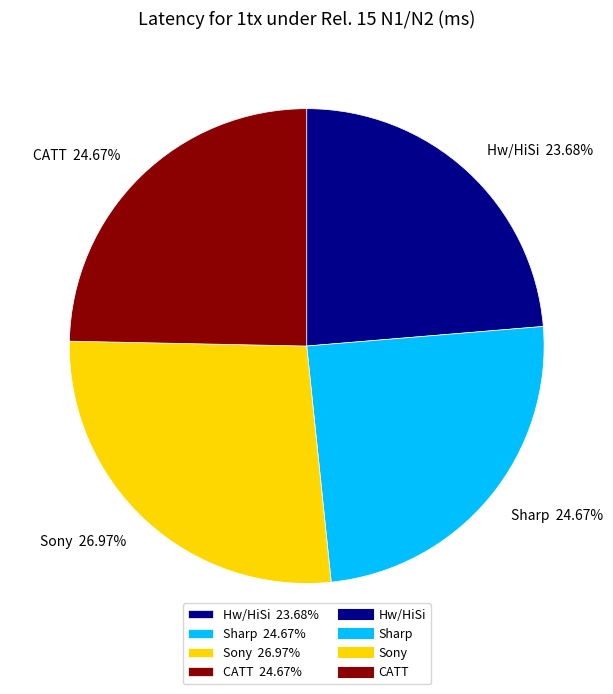

Combined, do Sony and Hw/HiSi account for over 50%?

Yes